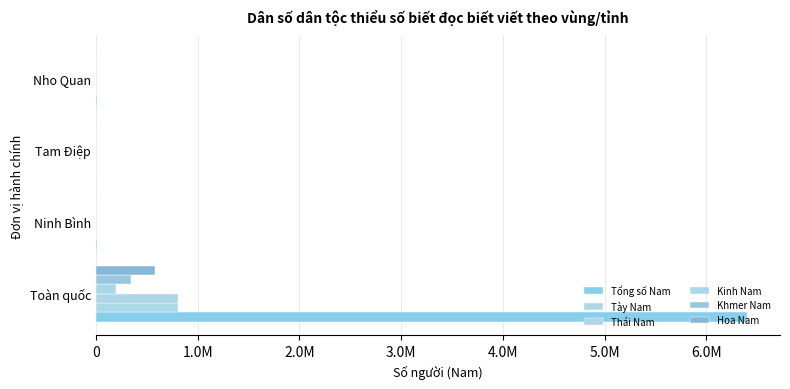

Reading right to left, transcribe all the data shown in this chart.

Tổng số Nam: 12788.0	297.3	13085.3	6404977.6
Tày Nam: 82.4	0.0	82.4	806449.0
Thái Nam: 27.0	0.0	27.0	807967.7
Kinh Nam: 800.8	23.0	823.8	196311.7
Khmer Nam: 0.0	0.0	0.0	342240.2
Hoa Nam: 0.0	0.0	0.0	583278.2